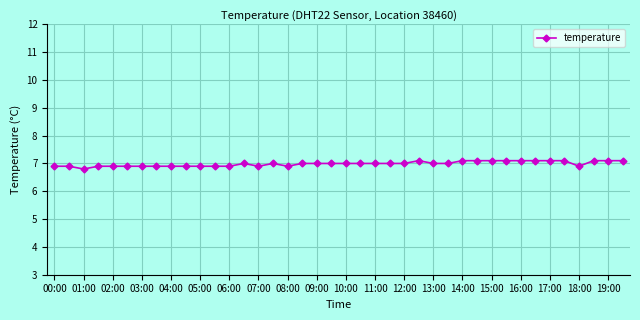

How many categories are shown in the chart?

40